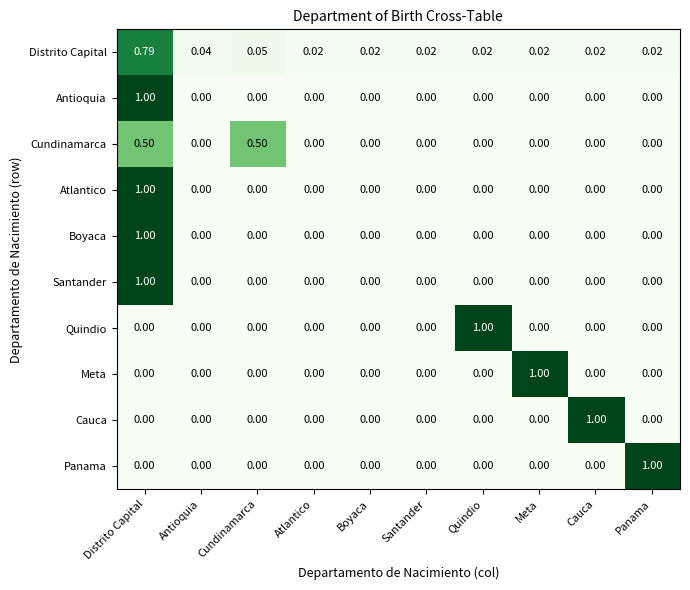

What is the spread (max minus min) of values at Cauca?

1.0